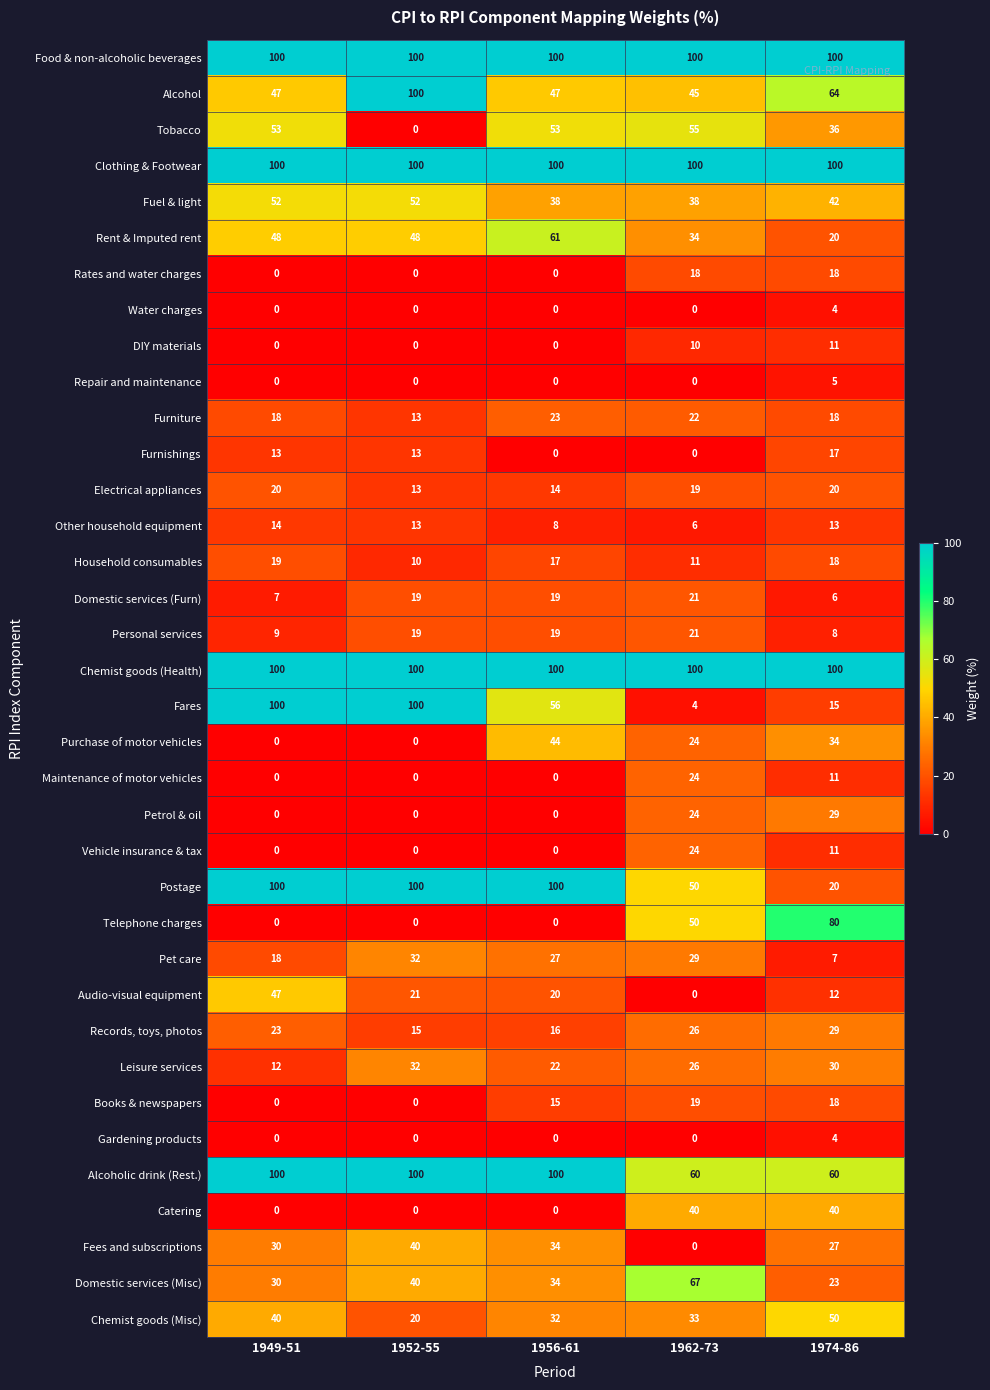

What is the total value across all series at 1962-73?

1100